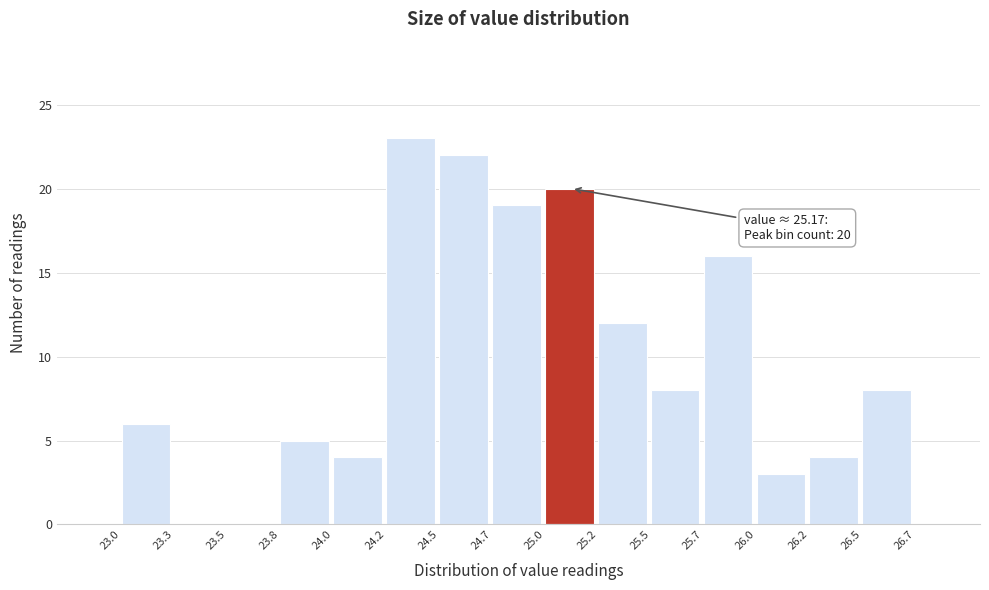

Reading left to right, extract all data points from this chart.

23.0=6	23.3=0	23.5=0	23.8=5	24.0=4	24.2=23	24.5=22	24.7=19	25.0=20	25.2=12	25.5=8	25.7=16	26.0=3	26.2=4	26.5=8